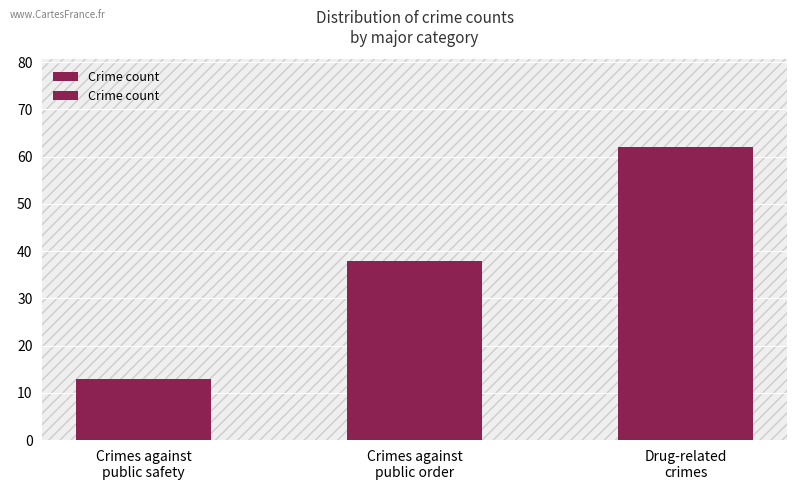

Between Drug-related
crimes and Crimes against
public safety, which is larger?

Drug-related
crimes